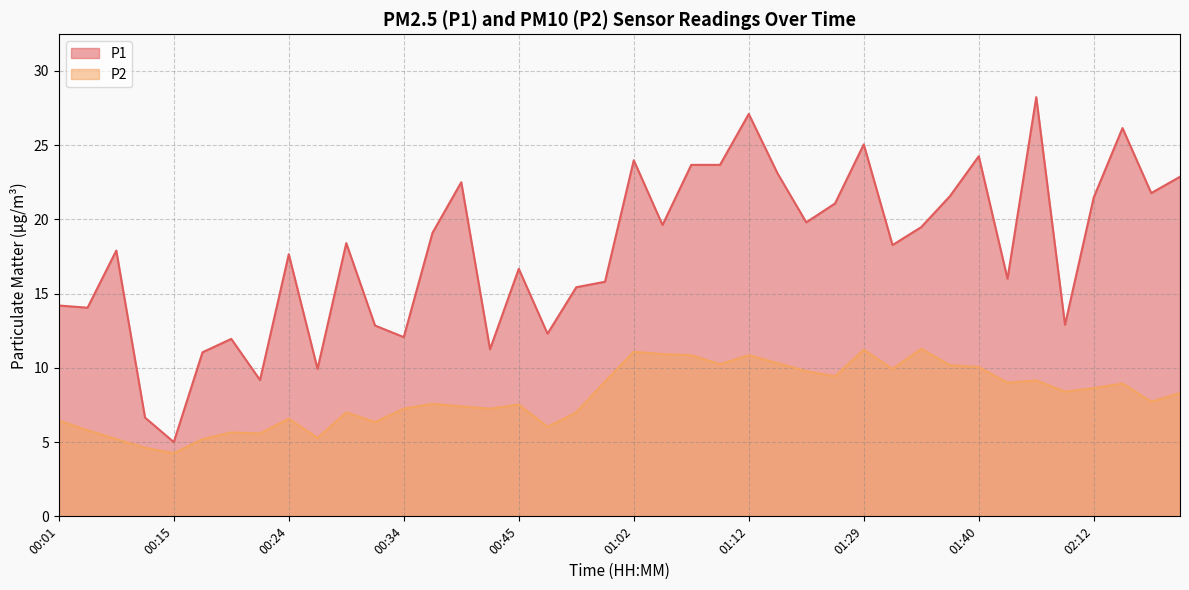

True or false: P1 and P2 cross at least once.

False